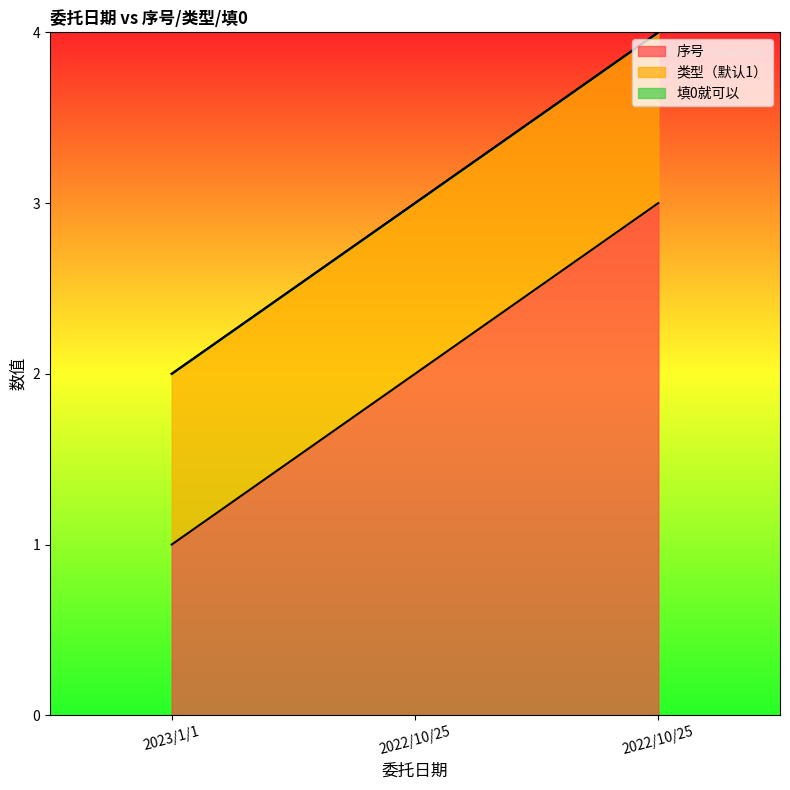

Reading left to right, list all the values displayed in this chart.

序号: 2023/1/1=1	2022/10/25=2	2022/10/25=3
类型（默认1）: 2023/1/1=1	2022/10/25=1	2022/10/25=1
填0就可以: 2023/1/1=0	2022/10/25=0	2022/10/25=0